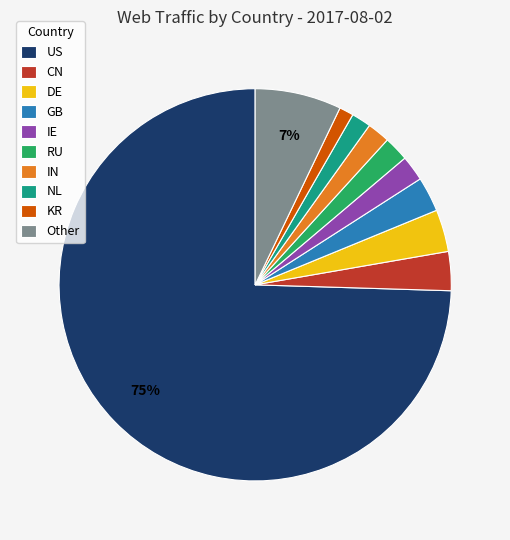

Is there any slice that represents more than half of the pie?

Yes